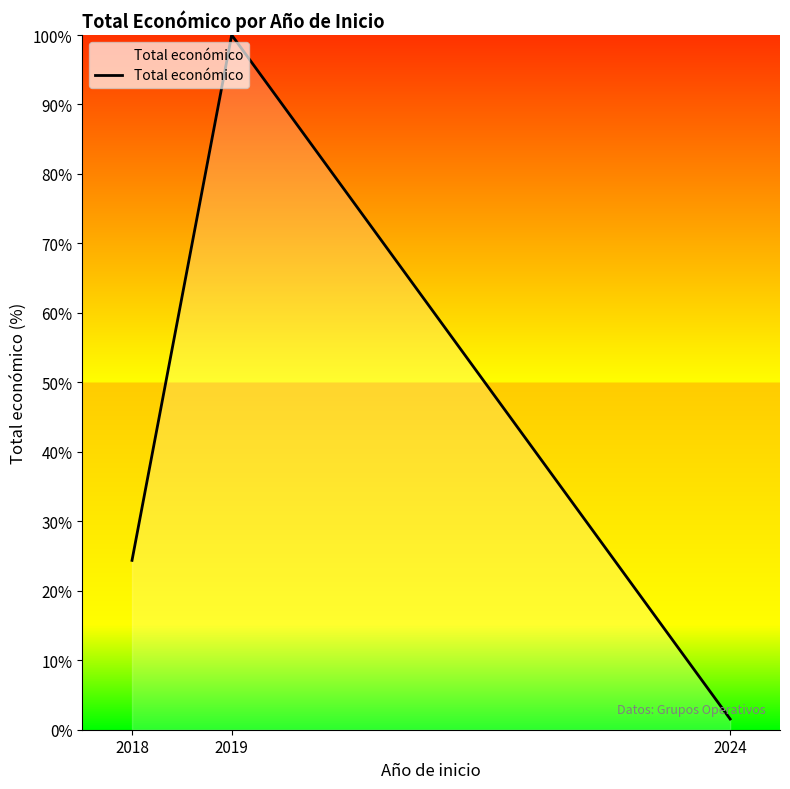

List the labels in order of value, smallest first.

2024, 2018, 2019